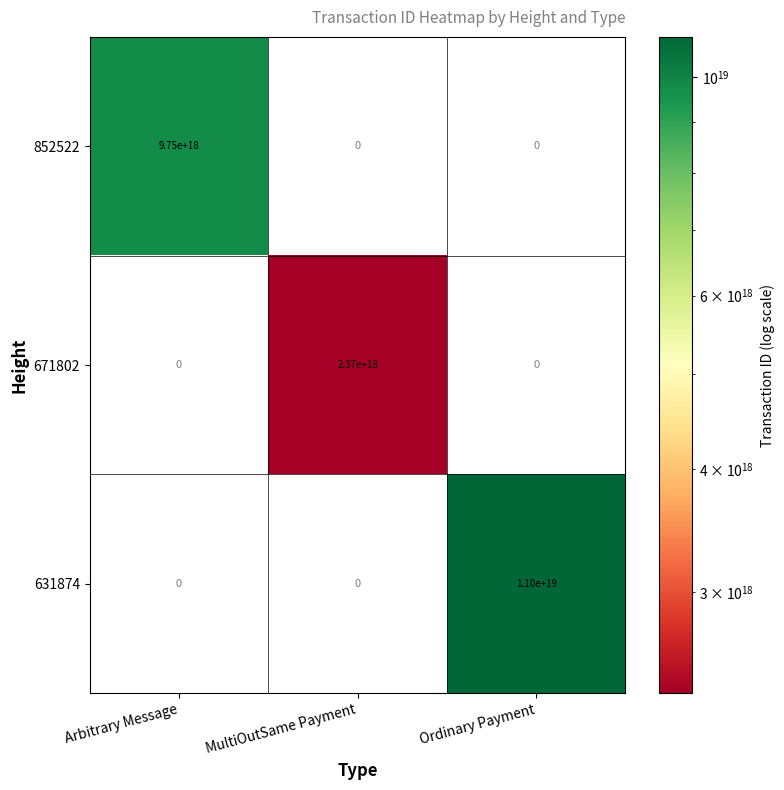

Is it true that 671802 equals 3486596491915348992 at MultiOutSame Payment?

False